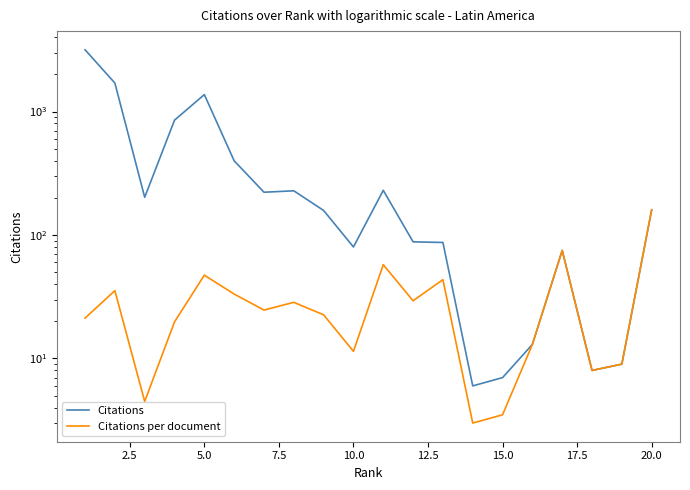

Which series has the largest range (max minus min)?

Citations